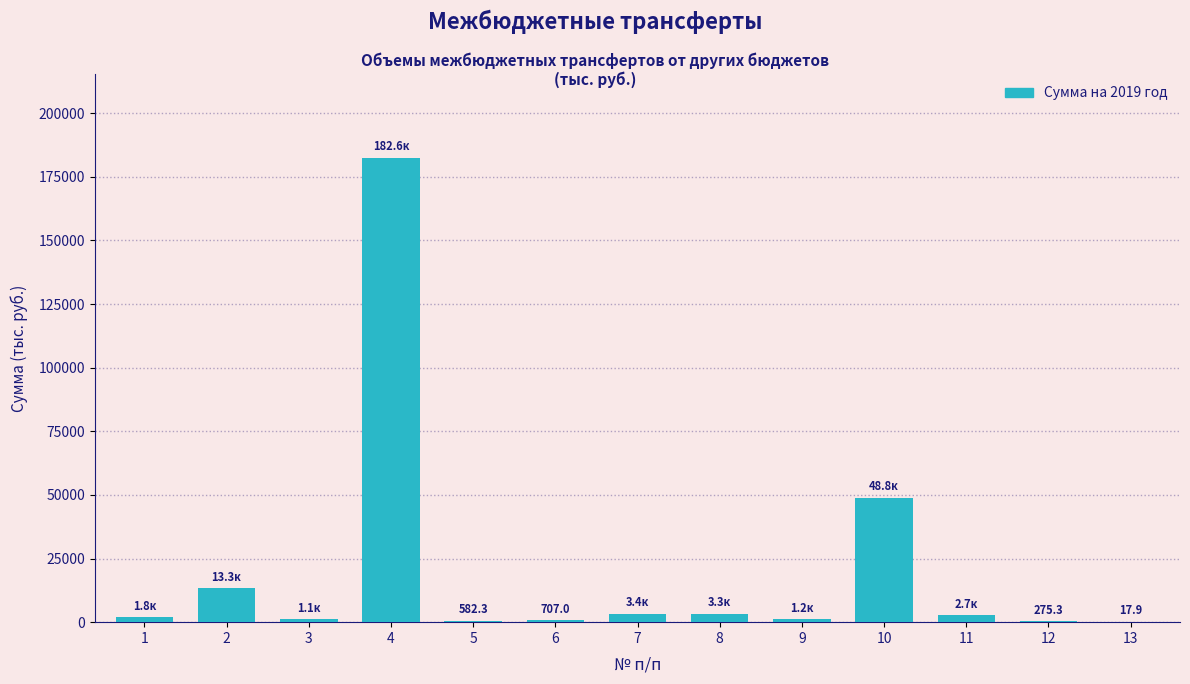

What is the sum of all values?

259831.2